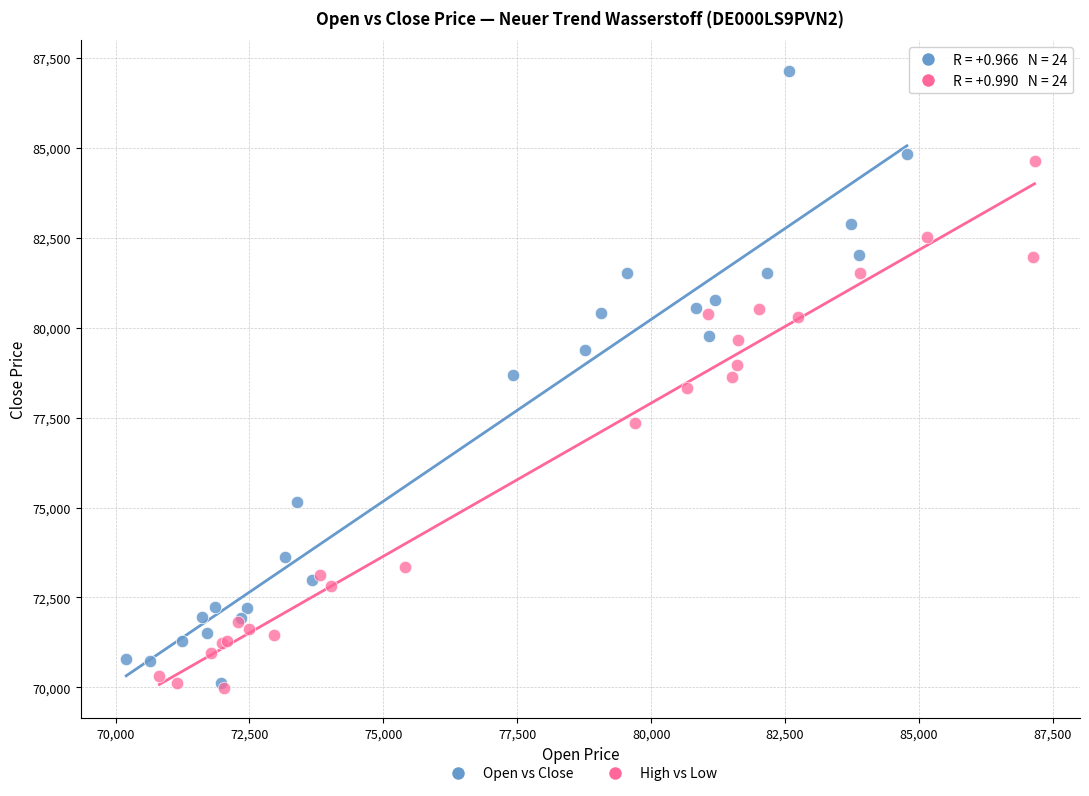

Which series has the widest spread of Y values?

Open vs Close